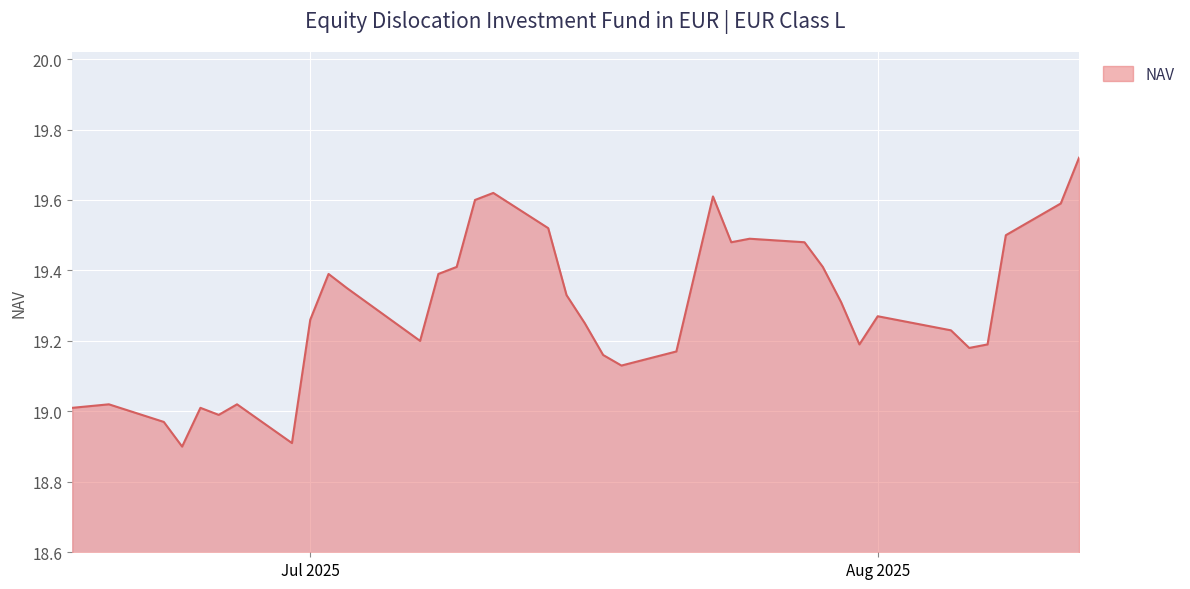

What is the smallest value displayed?

18.9